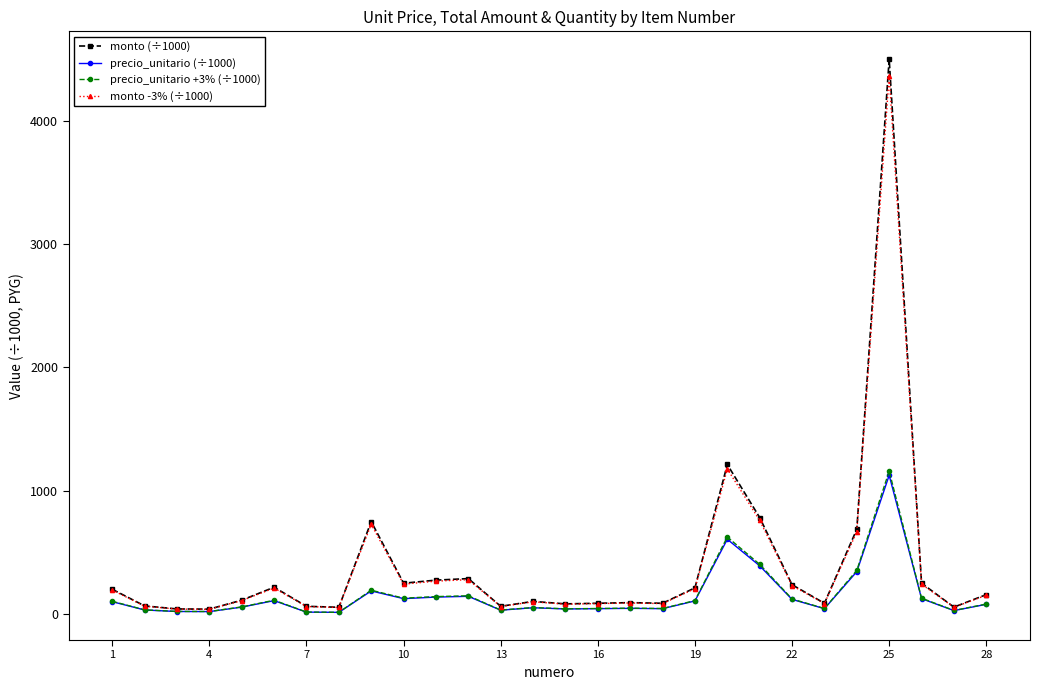

How many categories are shown in the chart?

28